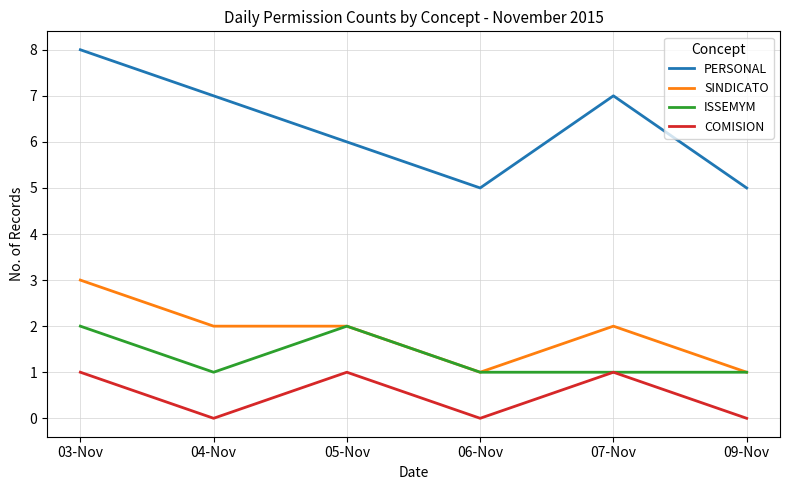

At which category is the sum across all series the highest?

03-Nov